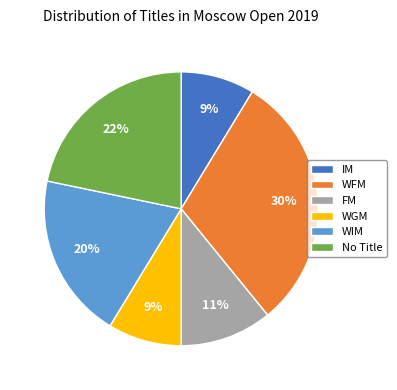

Is it true that WFM is 30% of the pie?

True